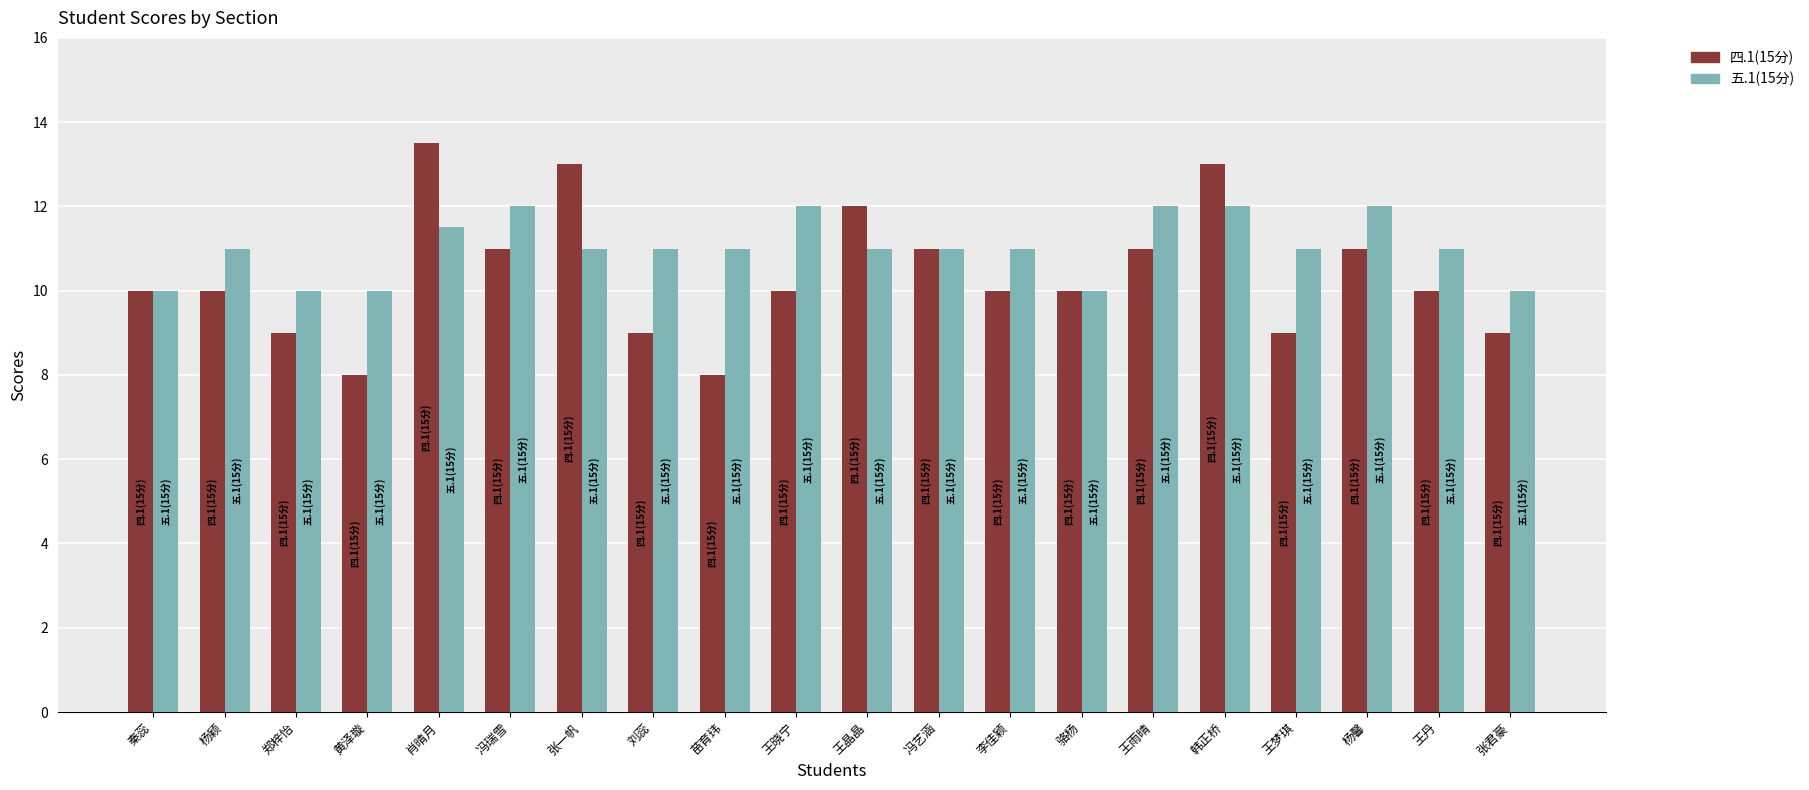

List the series in order of their overall mean, highest first.

五.1(15分), 四.1(15分)